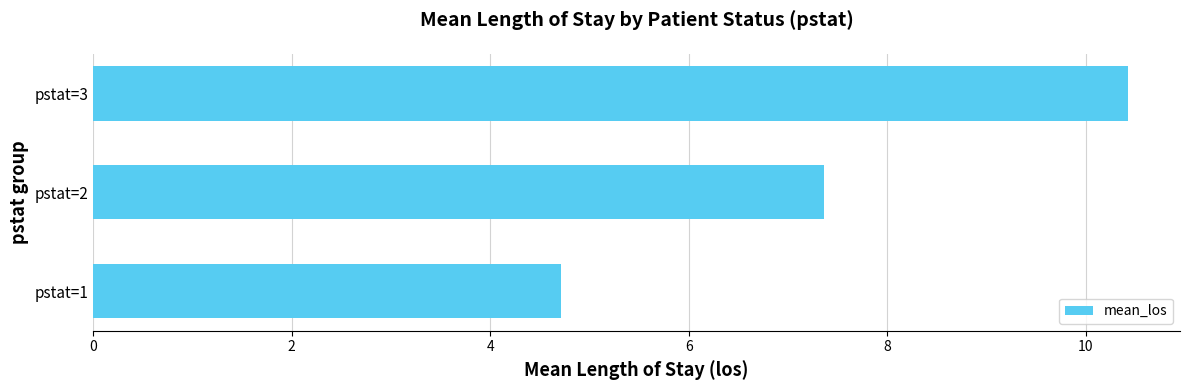

What is the difference between the maximum and minimum values?

5.7